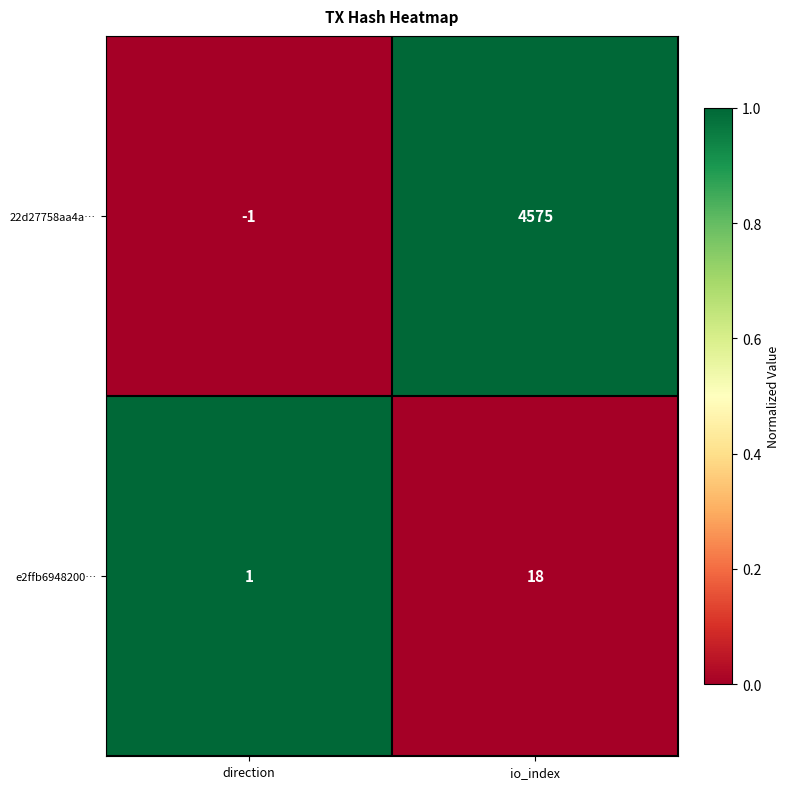

Reading right to left, list all the values displayed in this chart.

22d27758aa4a…: 4575	-1
e2ffb6948200…: 18	1